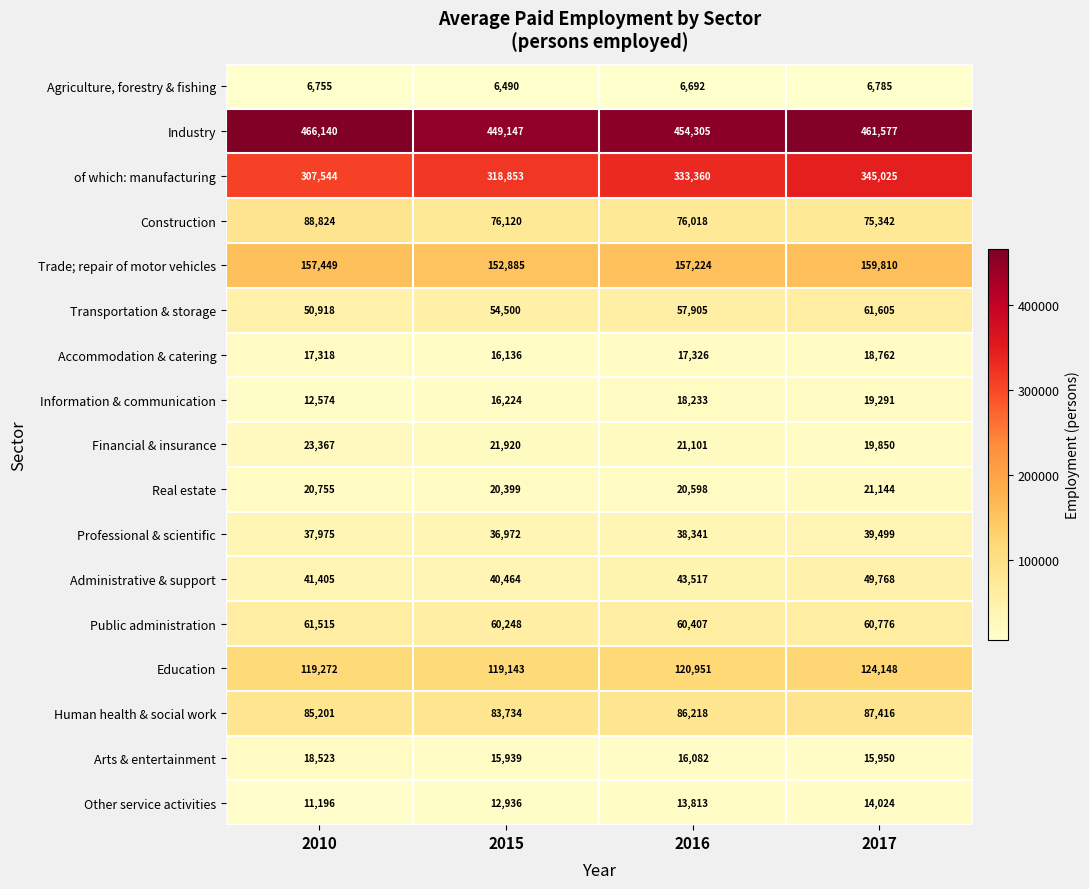

At which label is Education closest to 121645?

2016